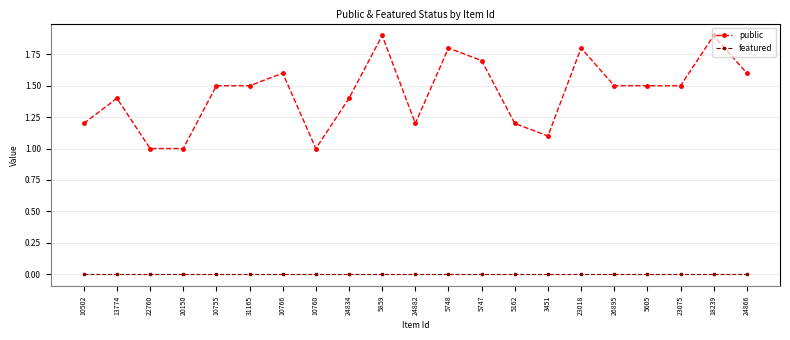

At 10760, list the series in order from largest to smallest.

public, featured